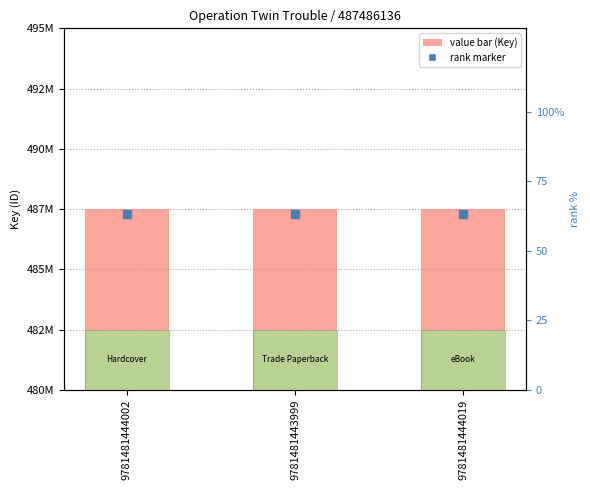

Which series contains the lowest Y value?

percentile rank (marker)